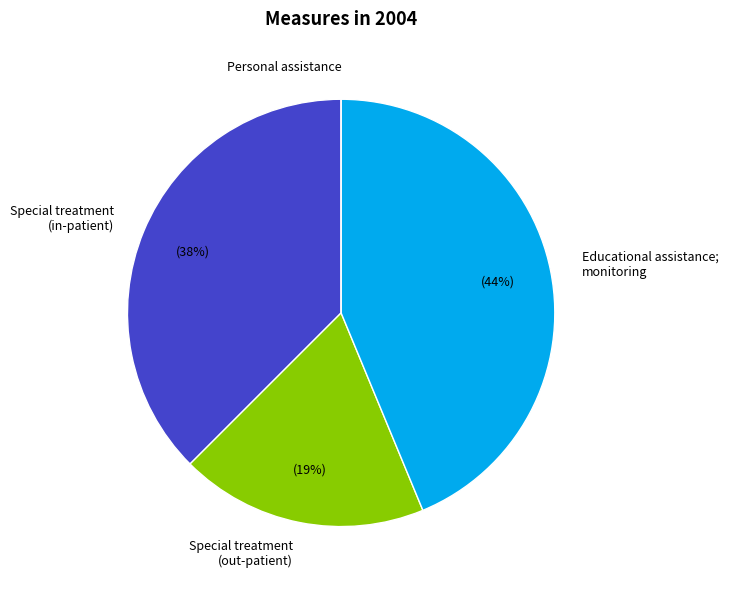

Approximately how many times larger is the value at Educational assistance; monitoring compared to Special treatment (out-patient)?

2.3